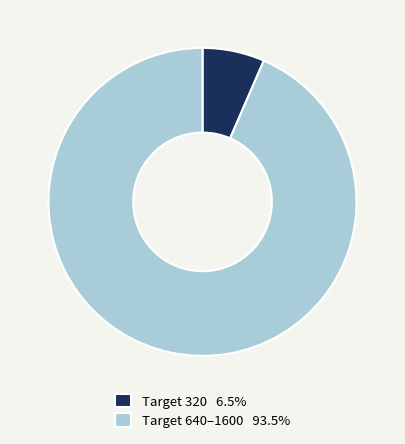

Does any single category account for the majority?

Yes